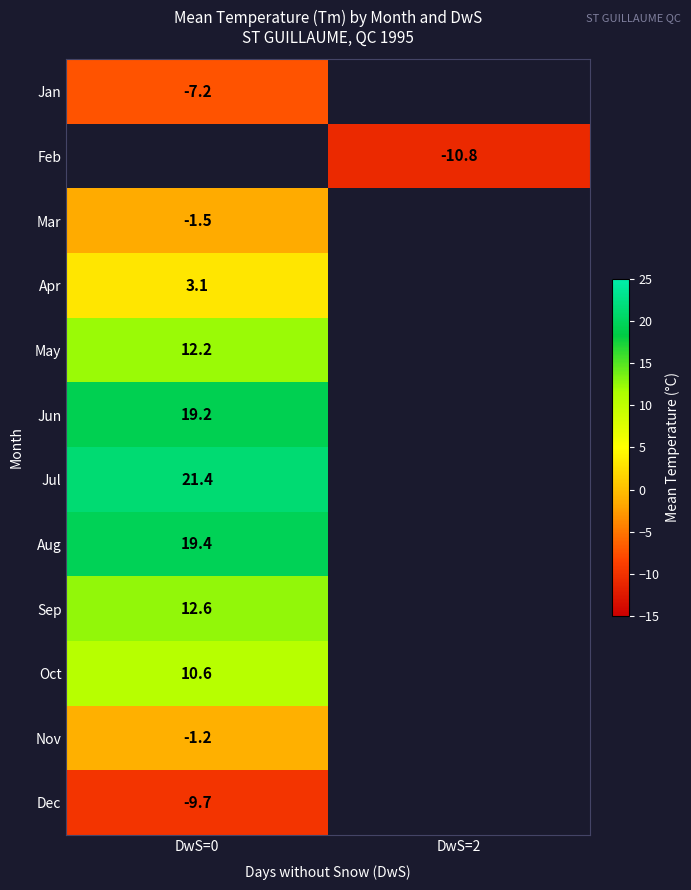

Is it true that Apr equals 3.1 at DwS=0?

True